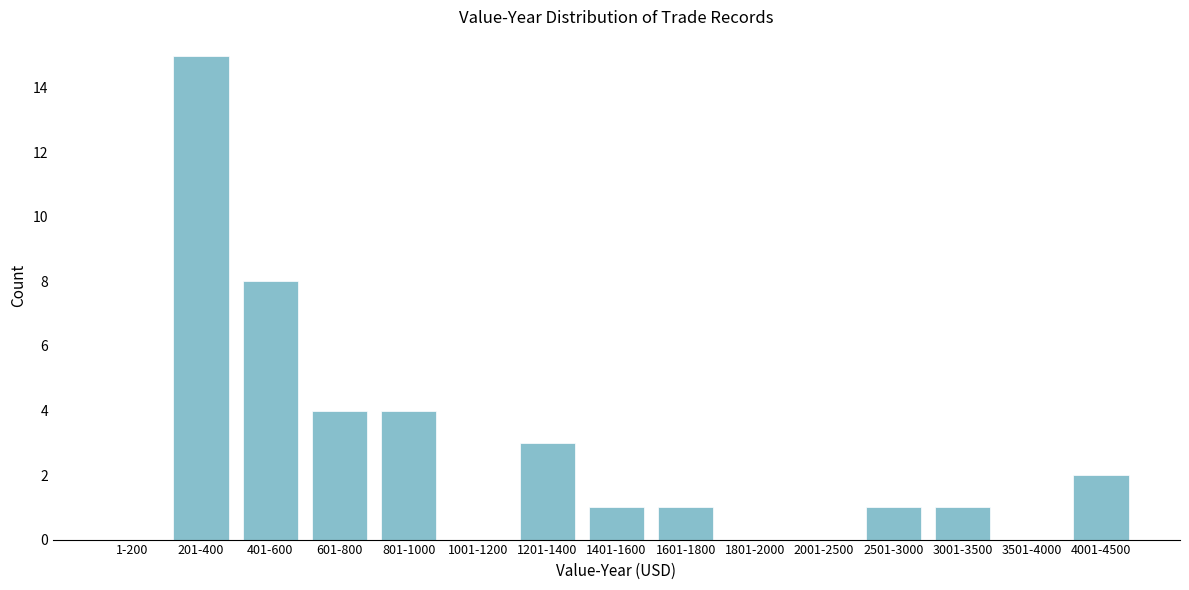

Reading left to right, list all the values displayed in this chart.

1-200=0	201-400=15	401-600=8	601-800=4	801-1000=4	1001-1200=0	1201-1400=3	1401-1600=1	1601-1800=1	1801-2000=0	2001-2500=0	2501-3000=1	3001-3500=1	3501-4000=0	4001-4500=2